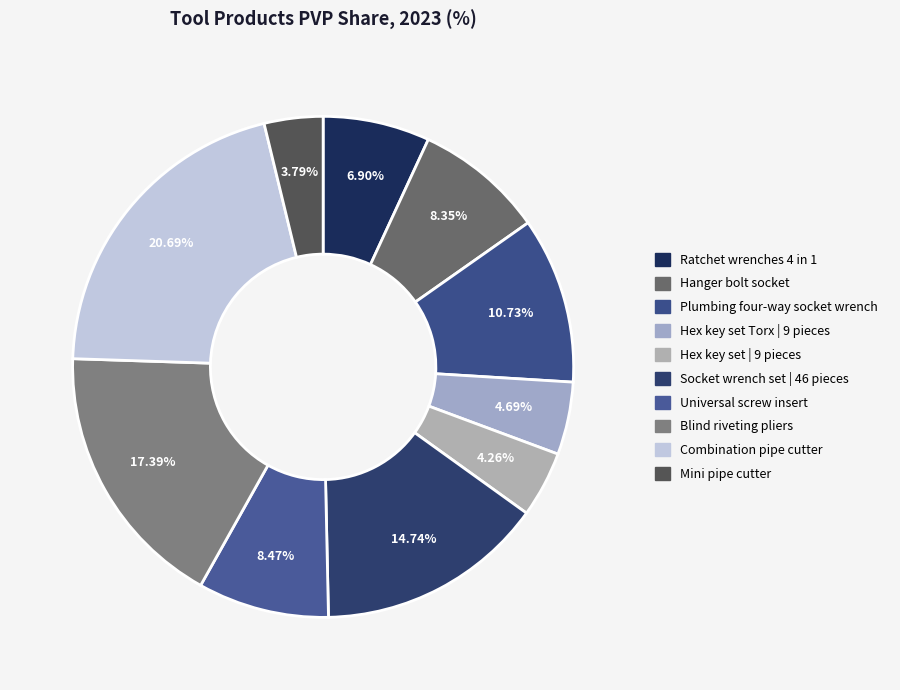

To the nearest percent, what percentage of the pie is Plumbing four-way socket wrench?

11%